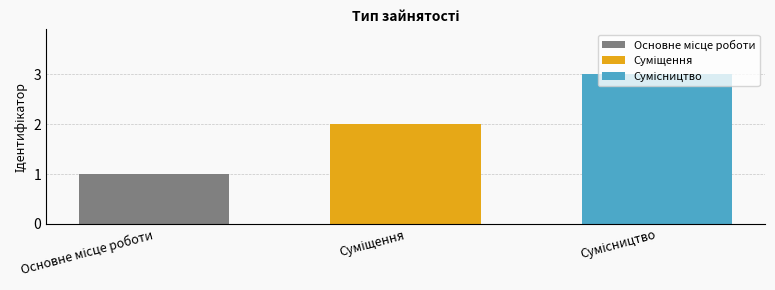

What is the greatest value displayed?

3